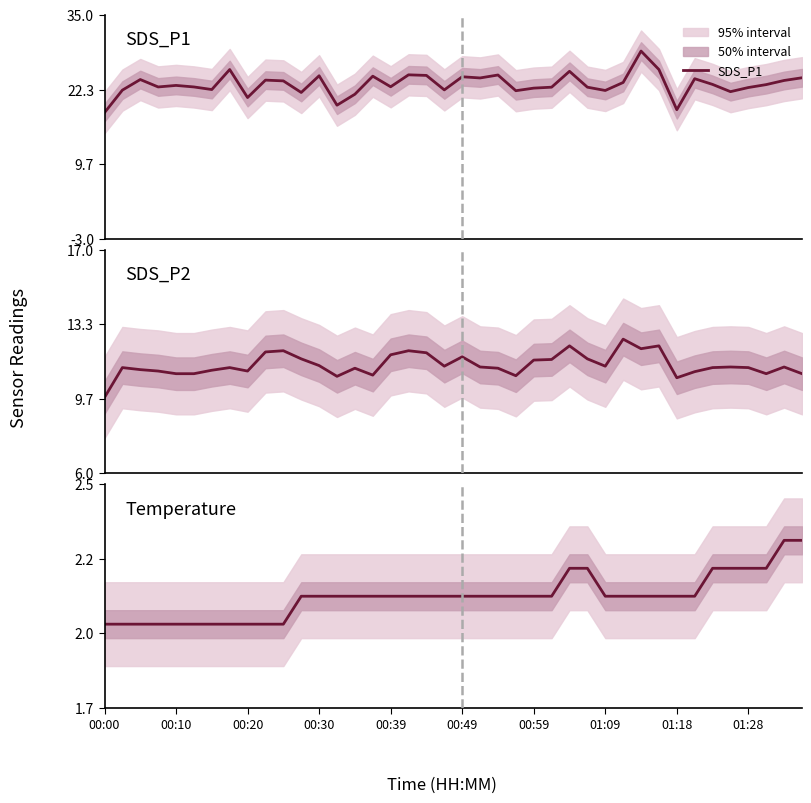

Read the SDS_P1 value at 33.

24.2